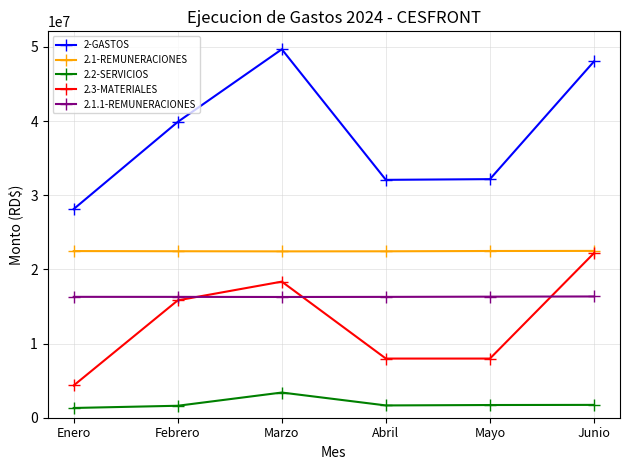

At Abril, list the series in order from largest to smallest.

2-GASTOS, 2.1-REMUNERACIONES, 2.1.1-REMUNERACIONES, 2.3-MATERIALES, 2.2-SERVICIOS